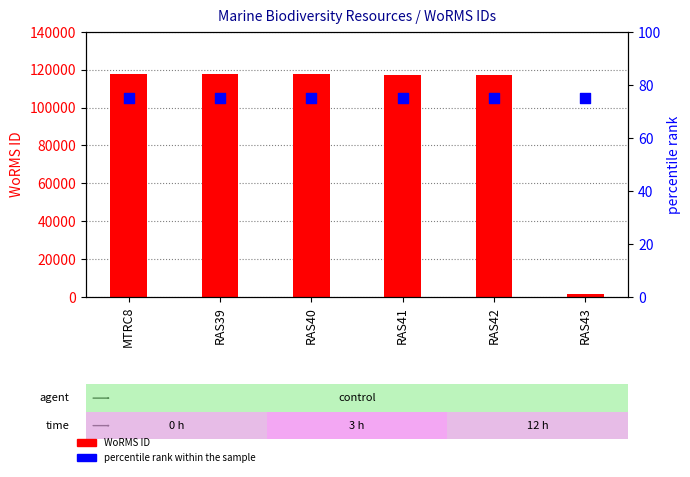

Is the value of percentile rank within the sample at RAS41 greater than the value of WoRMS ID at RAS42?

No